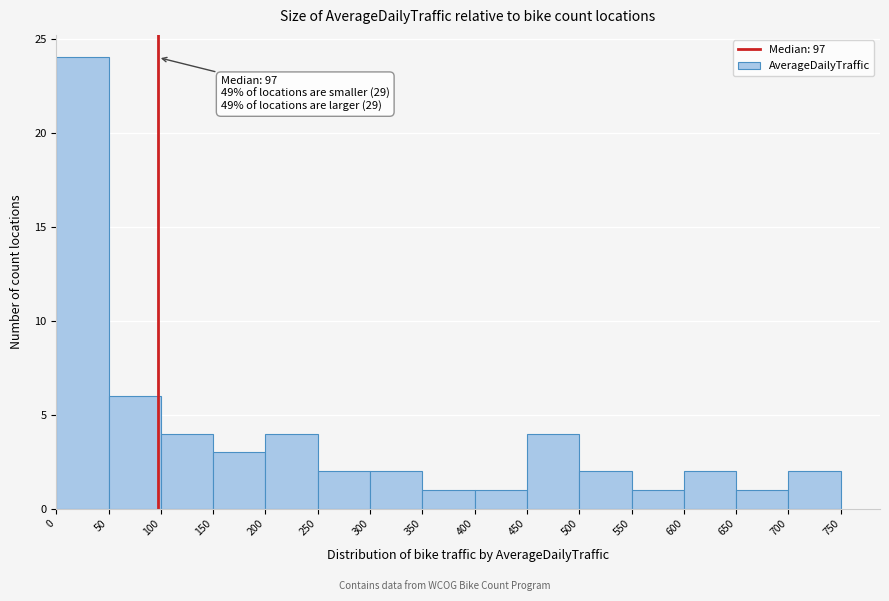

Which range on the x-axis has the tallest bar?

0 to 50